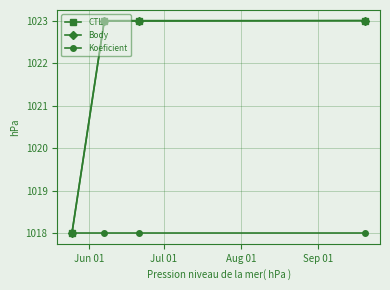

True or false: CTL has more than 2 interior local peaks.

False